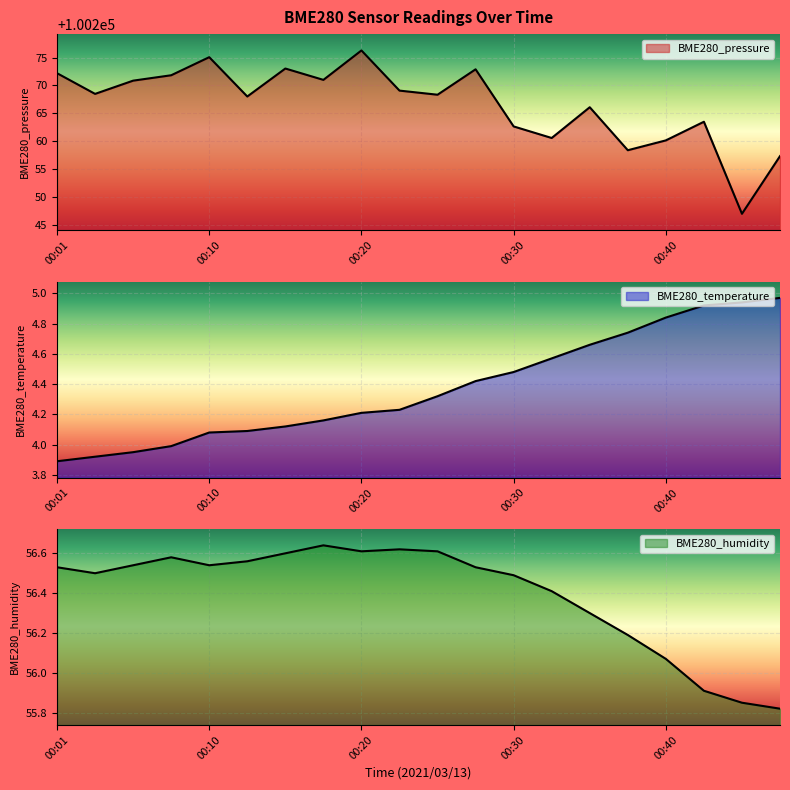

Is it true that BME280_pressure equals 100257.3 at 00:48?

True